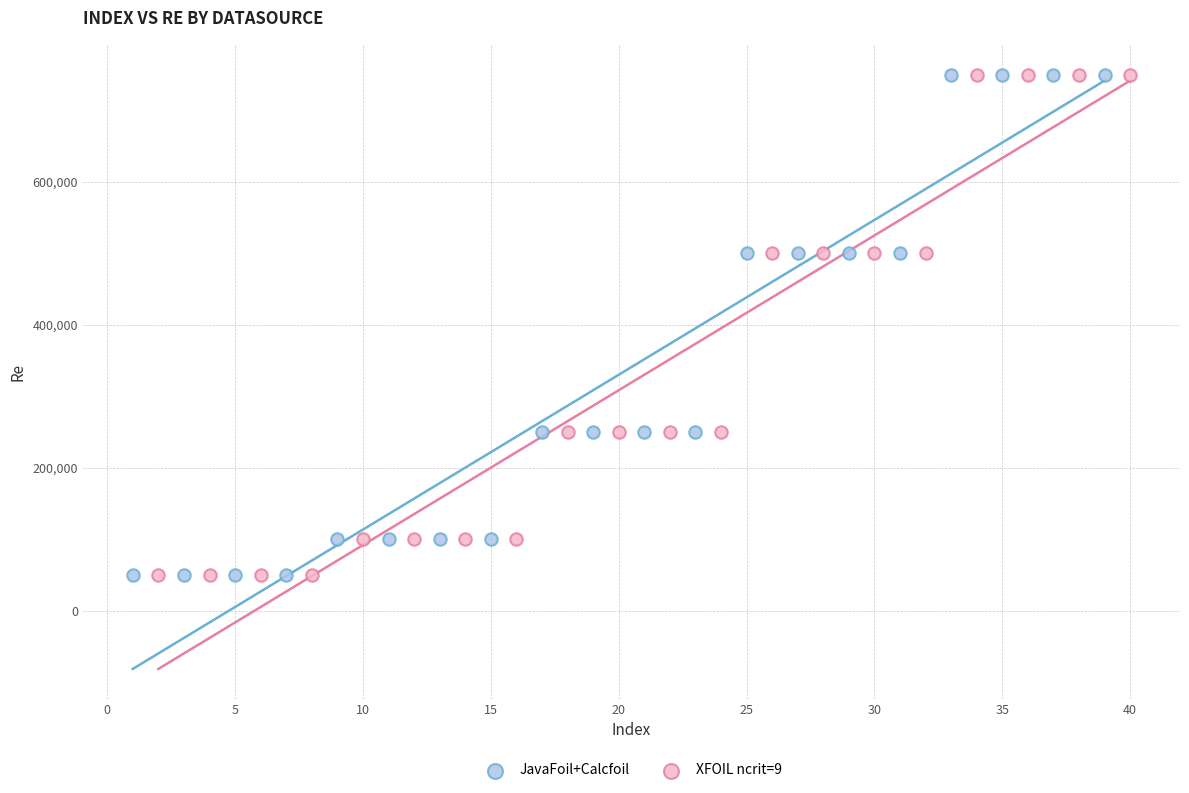

What are all the series names shown in the legend?

JavaFoil+Calcfoil, XFOIL ncrit=9